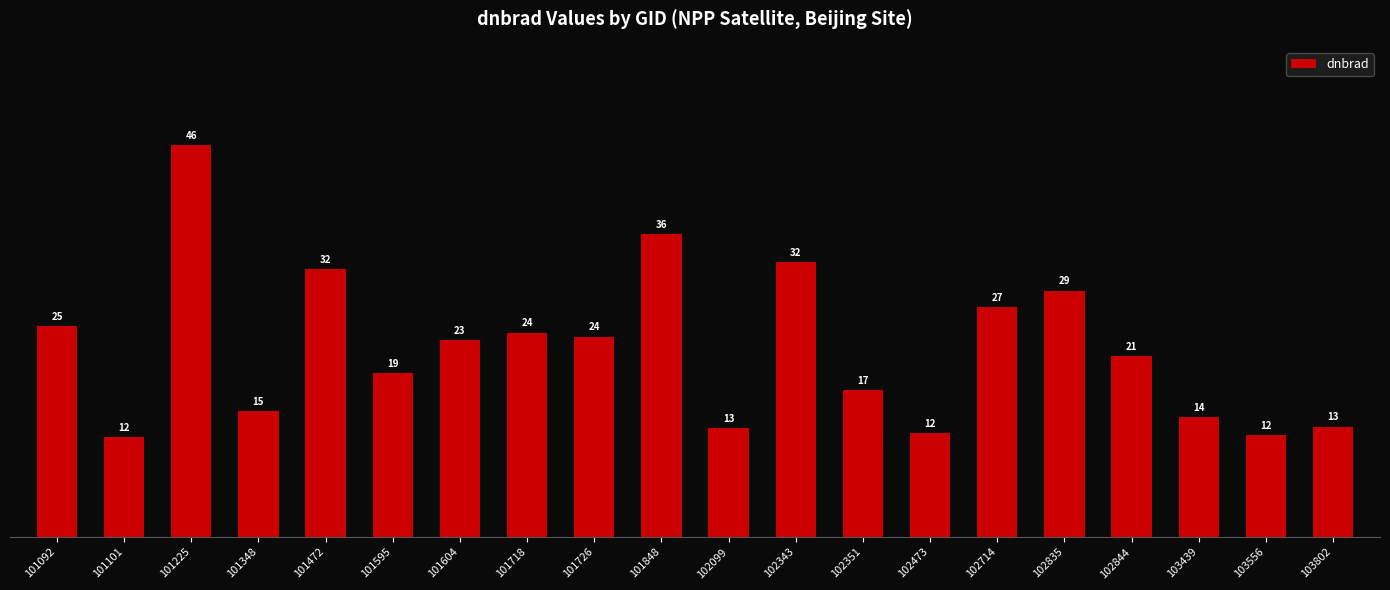

Does the chart contain any negative values?

No